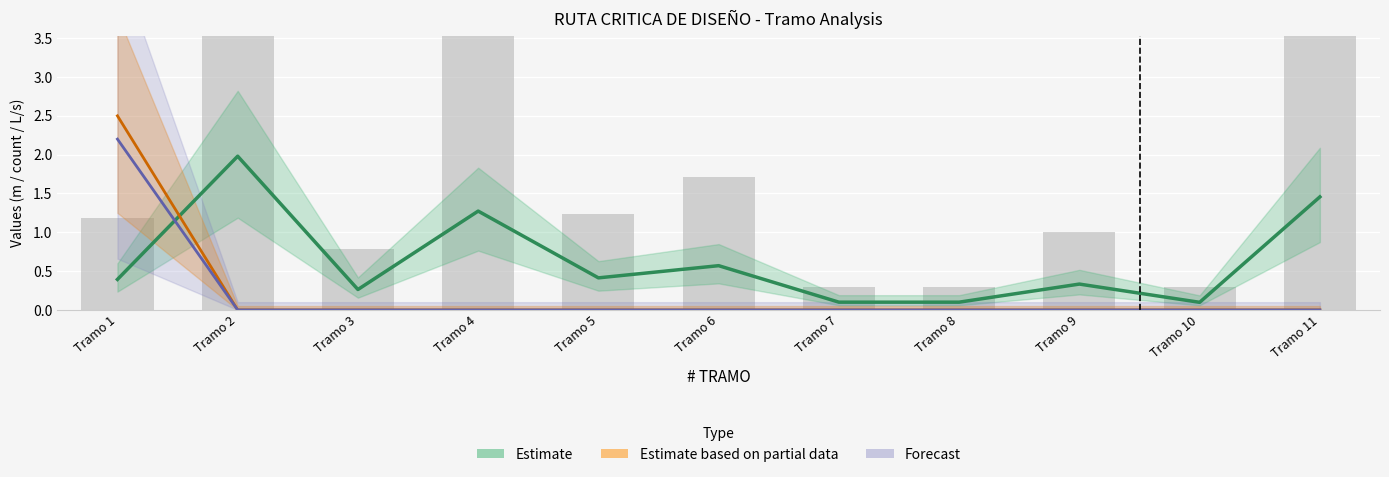

Reading left to right, what are all the values shown in this chart?

Estimate: Tramo 1=0.4	Tramo 2=2.0	Tramo 3=0.3	Tramo 4=1.3	Tramo 5=0.4	Tramo 6=0.6	Tramo 7=0.1	Tramo 8=0.1	Tramo 9=0.3	Tramo 10=0.1	Tramo 11=1.5
Estimate based on partial data: Tramo 1=2.5	Tramo 2=0.0	Tramo 3=0.0	Tramo 4=0.0	Tramo 5=0.0	Tramo 6=0.0	Tramo 7=0.0	Tramo 8=0.0	Tramo 9=0.0	Tramo 10=0.0	Tramo 11=0.0
Forecast: Tramo 1=2.2	Tramo 2=0.0	Tramo 3=0.0	Tramo 4=0.0	Tramo 5=0.0	Tramo 6=0.0	Tramo 7=0.0	Tramo 8=0.0	Tramo 9=0.0	Tramo 10=0.0	Tramo 11=0.0